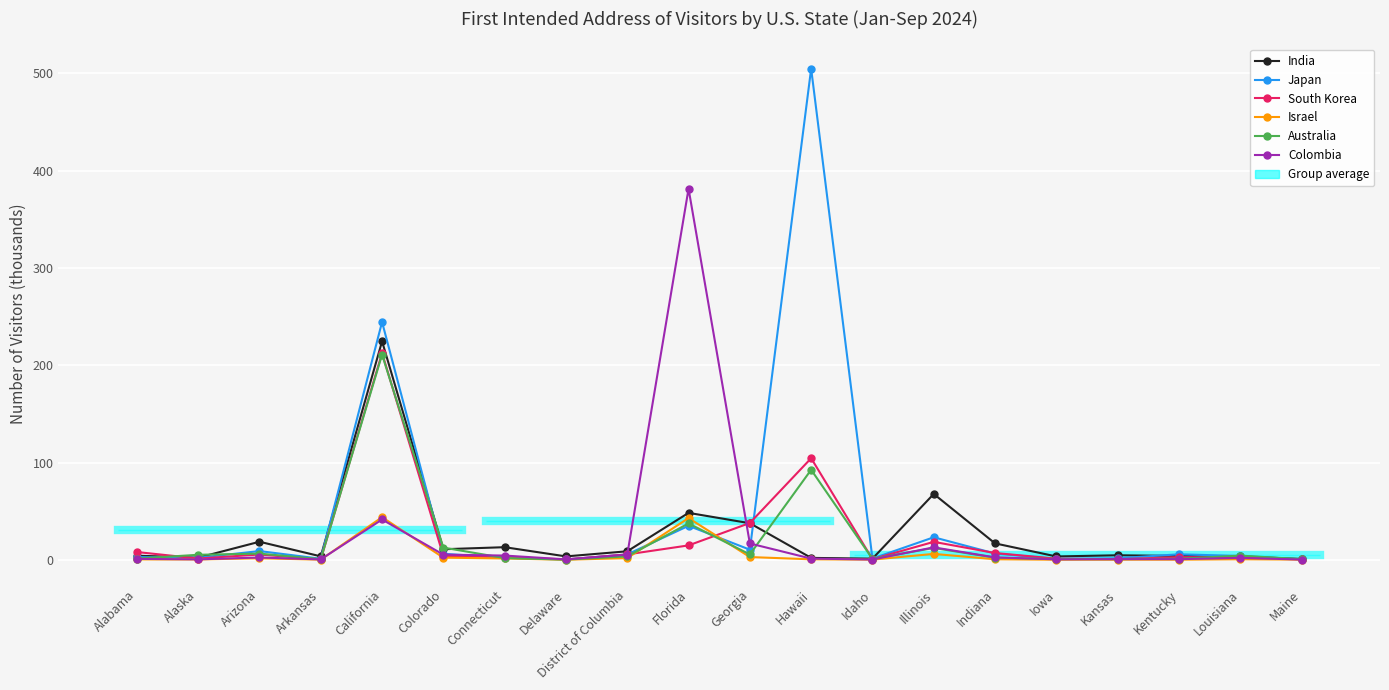

True or false: Japan has a value of 9.6 at District of Columbia.

False